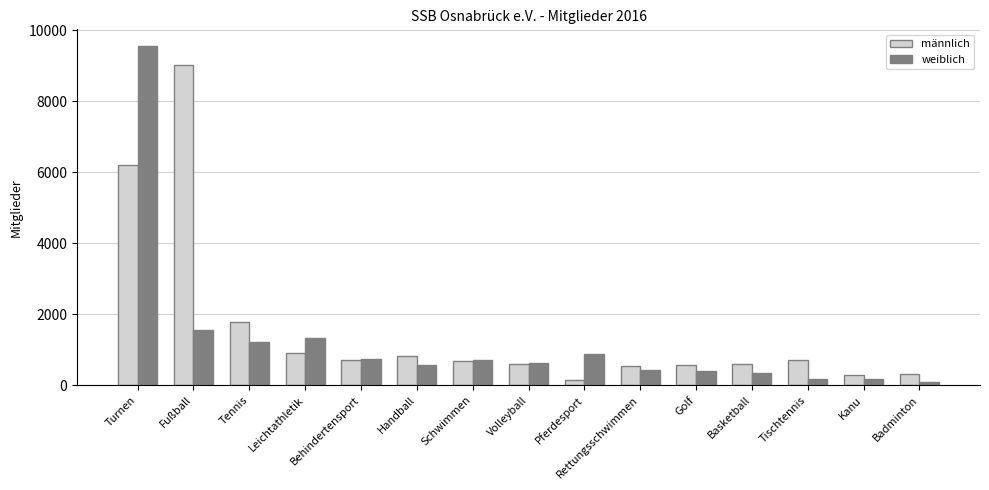

Read the männlich value at Pferdesport.

143